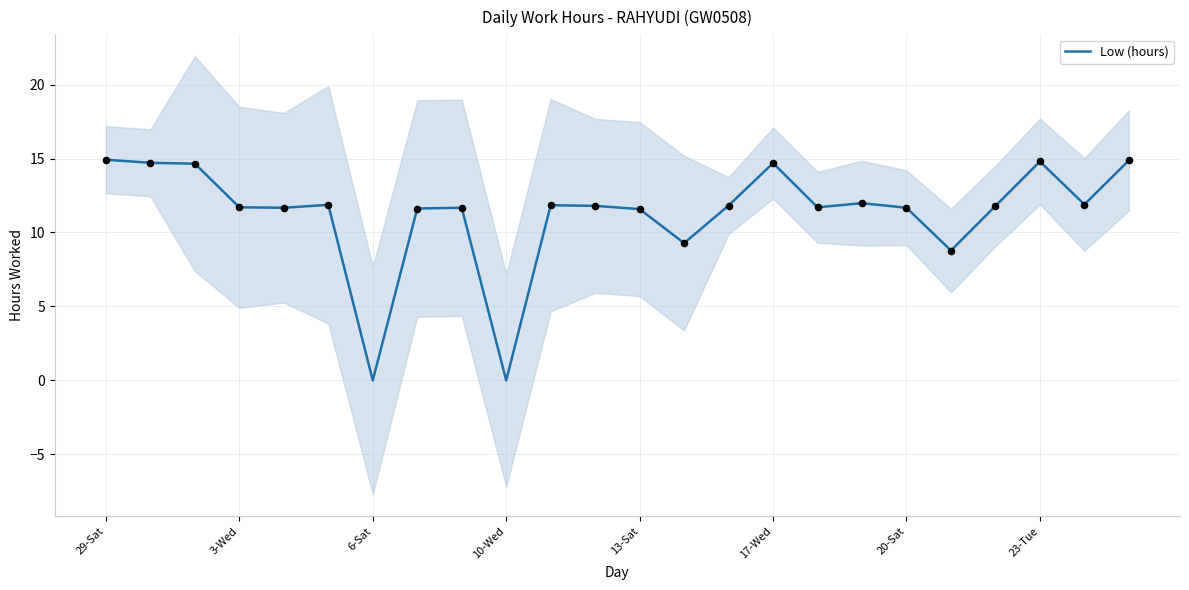

Is it true that Low (hours) equals 11.7 at 3-Wed?

True